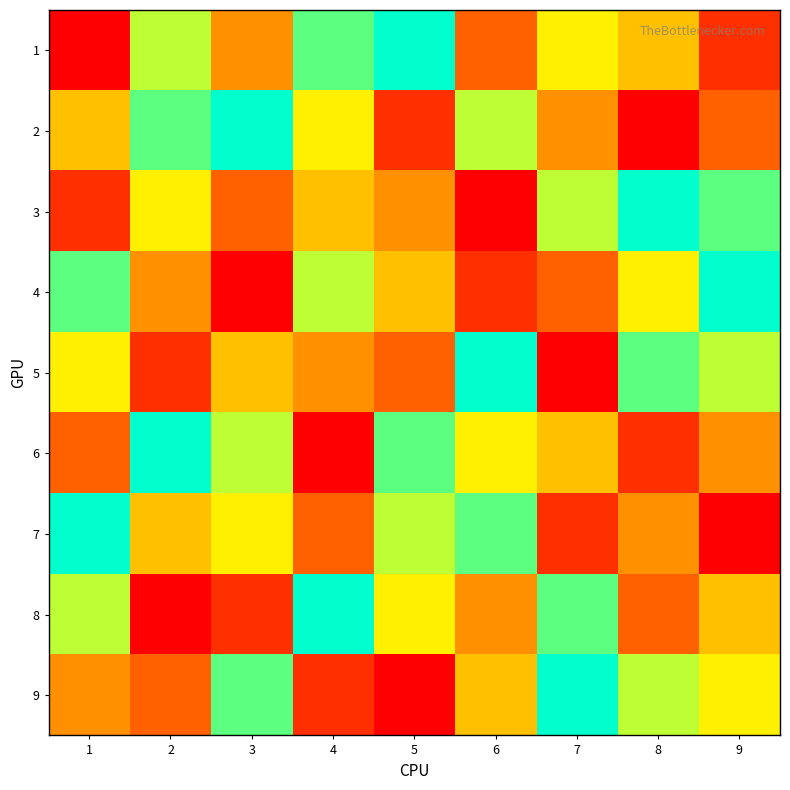

Which label corresponds to the largest value in the chart?

5